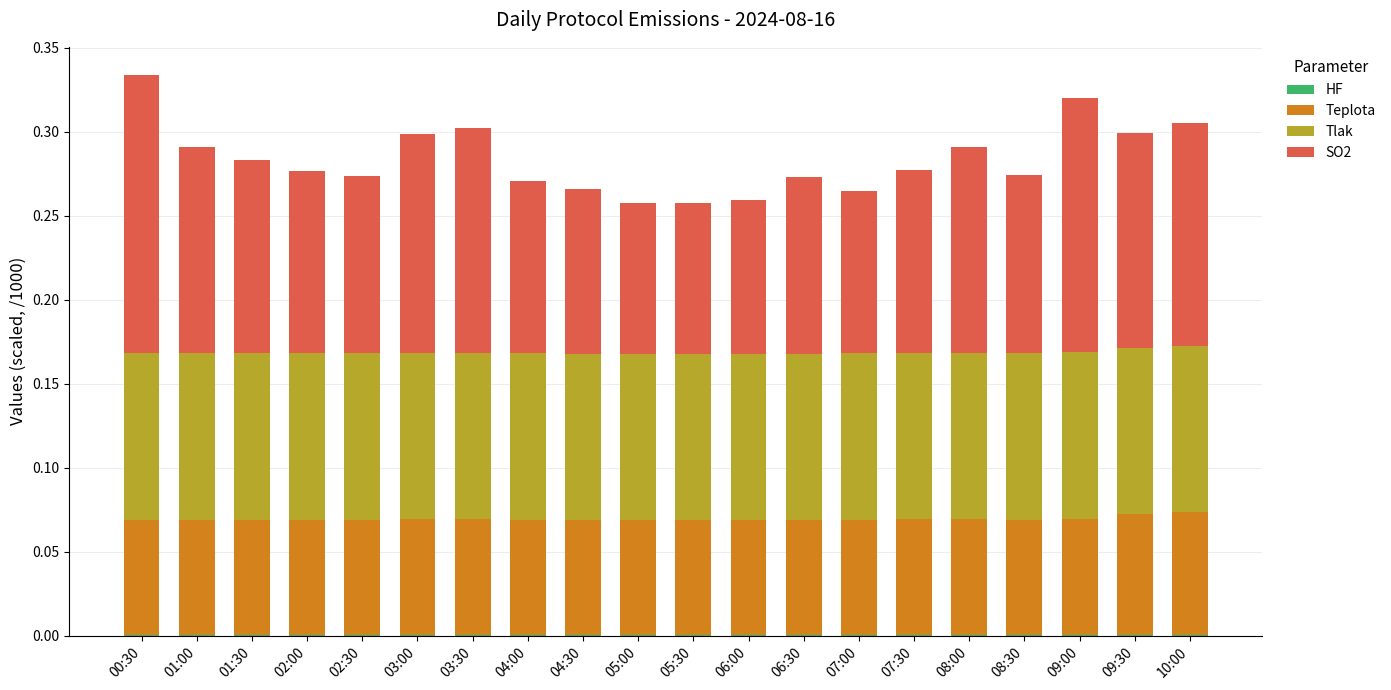

The Tlak series shows 0.1 at 03:30. True or false?

True